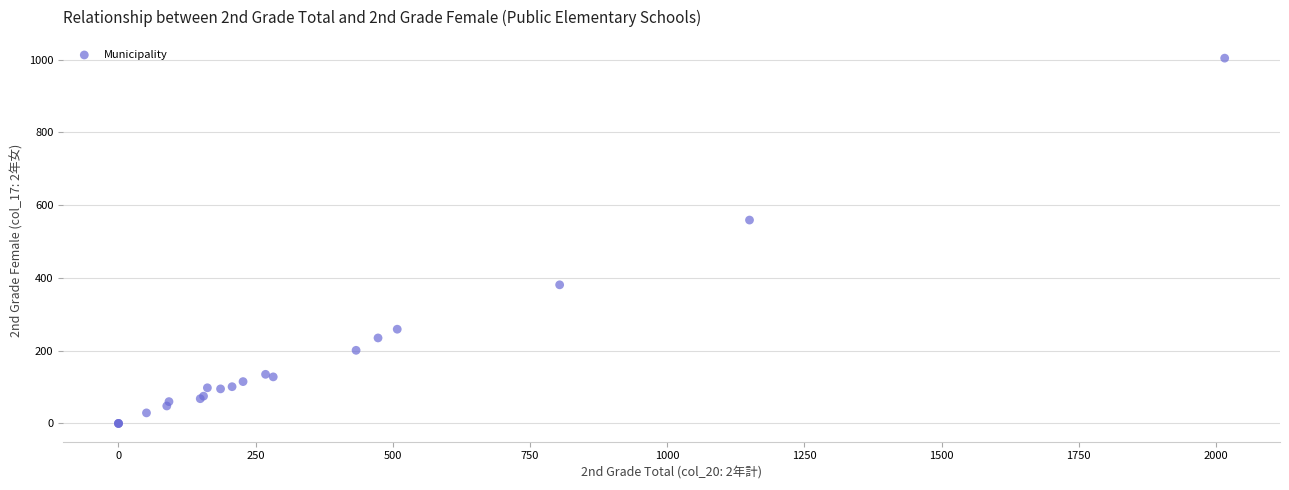

What Y value in the scatter plot is closest to 502?

559